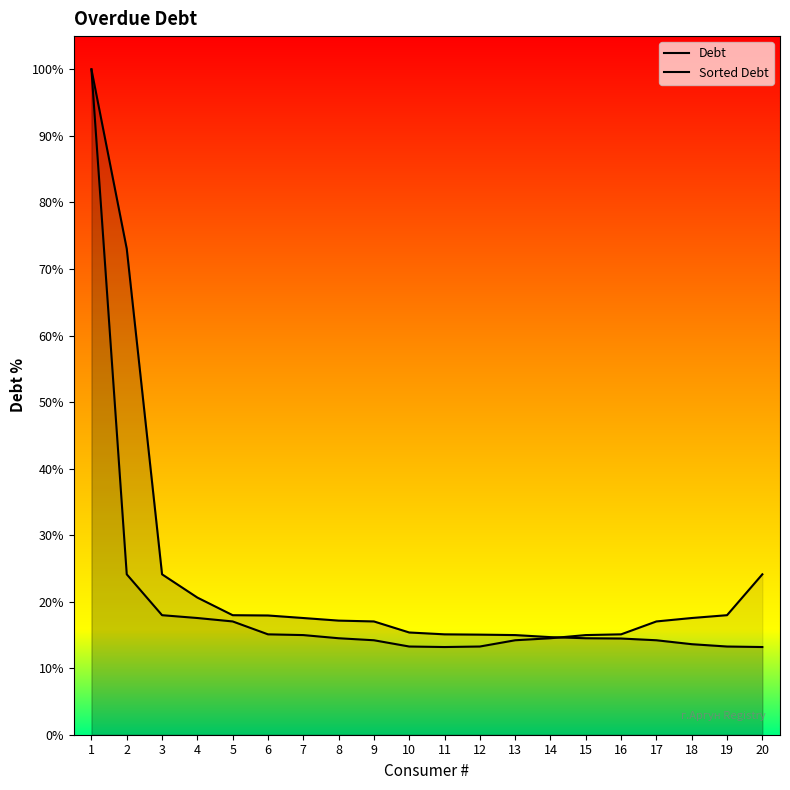

How many lines are shown in the chart?

2